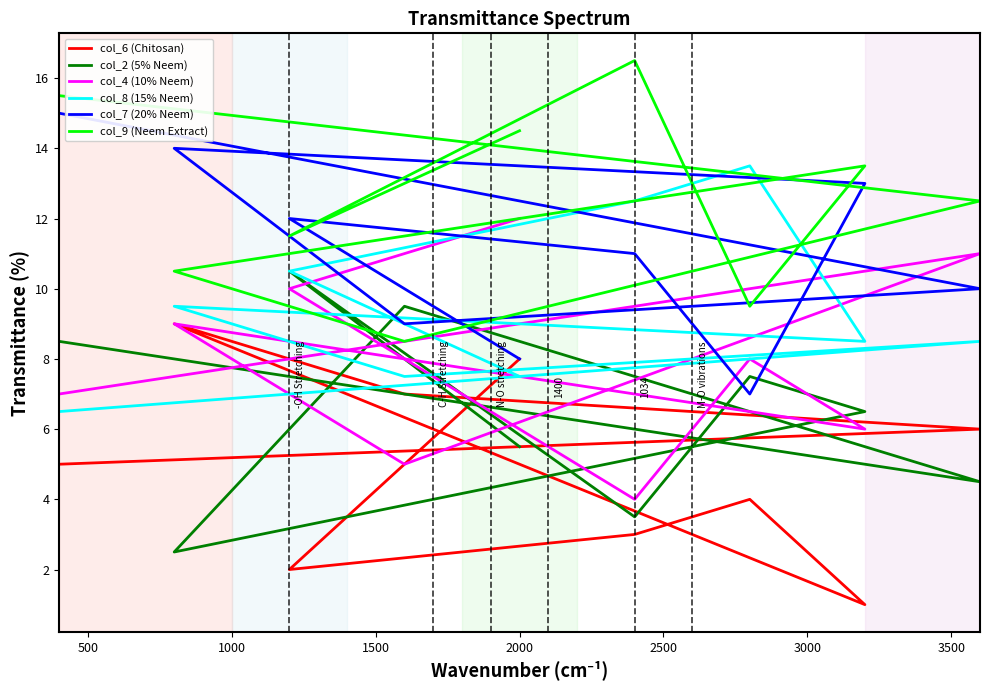

How many data points in col_4 (10% Neem) are less than 8?

4